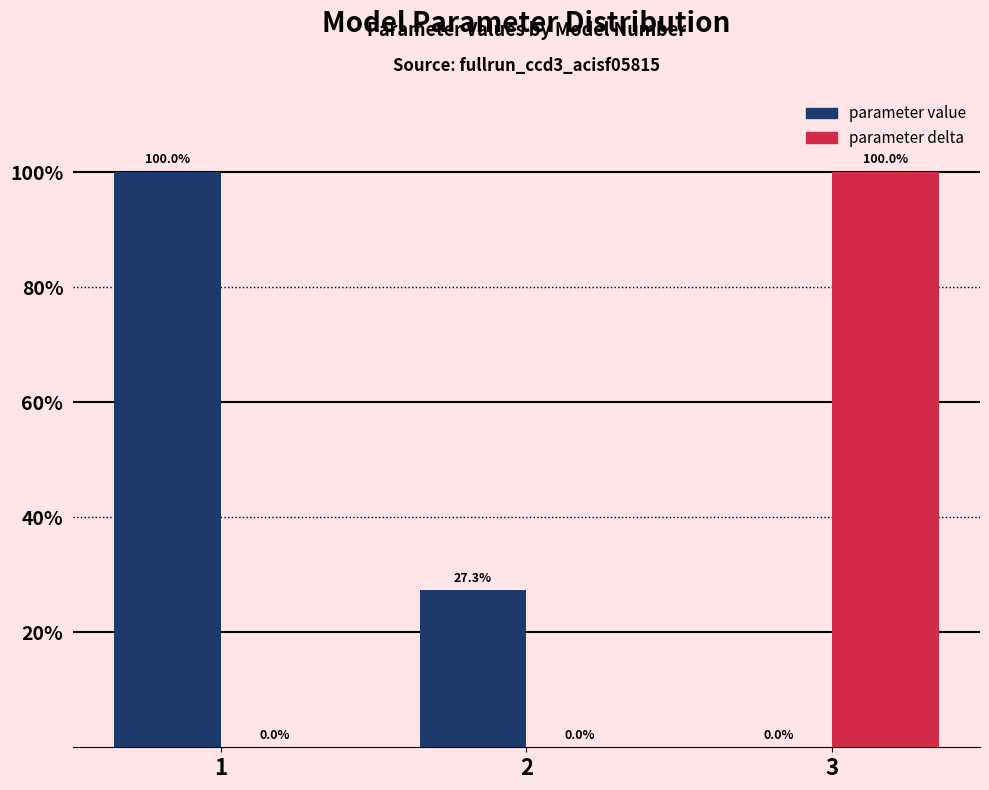

Which series has the largest total across all categories?

parameter value